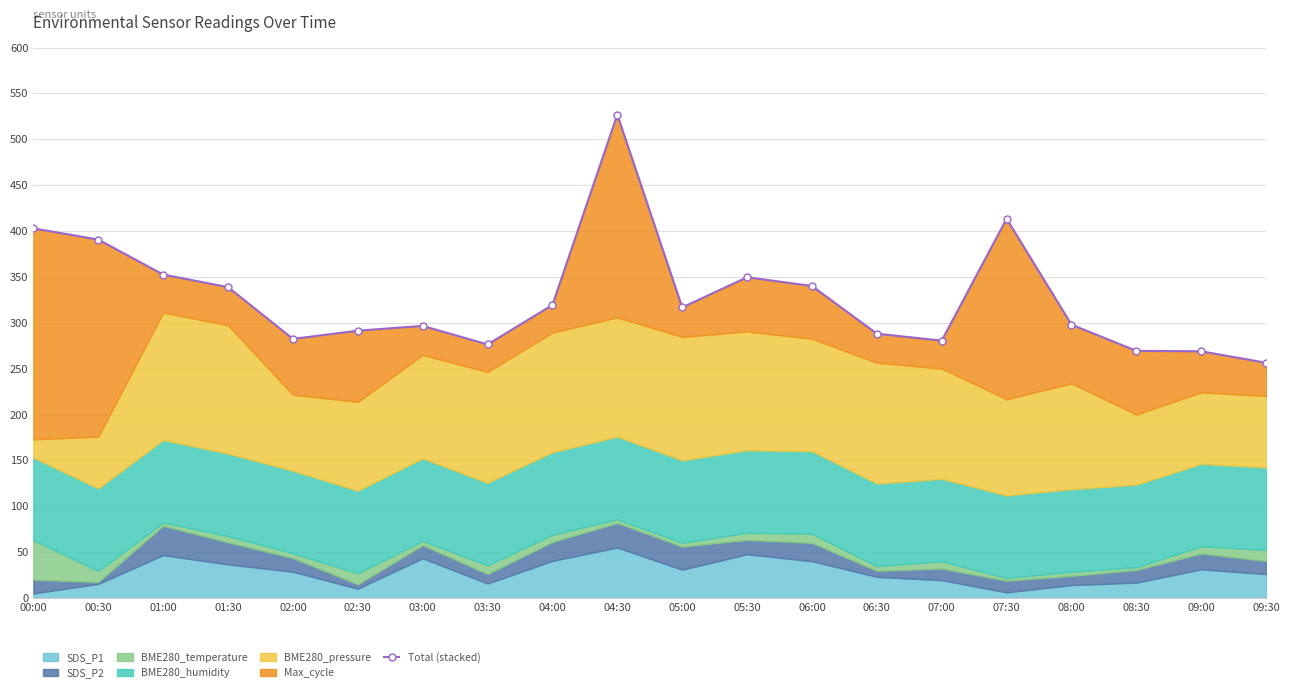

How many points are lower than both their immediate neighbors (excluding endpoints)?

4